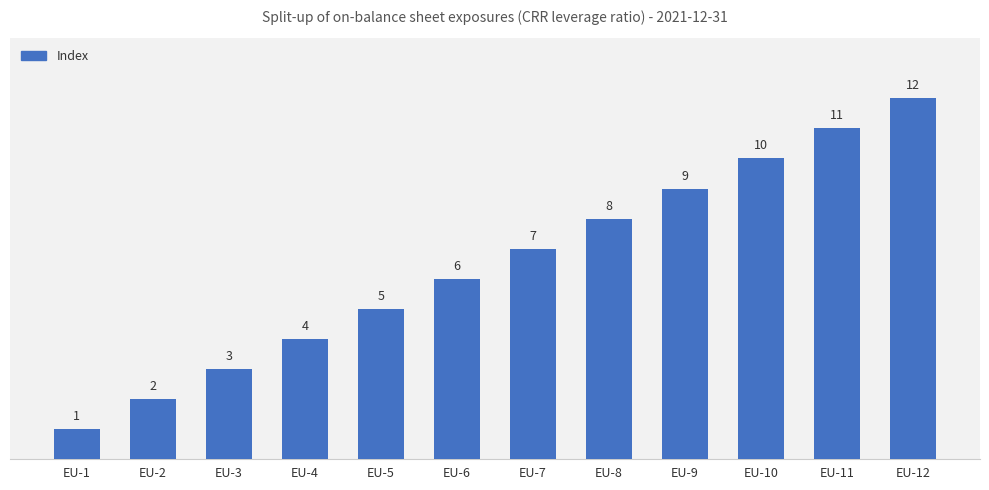

Between EU-12 and EU-3, which is larger?

EU-12